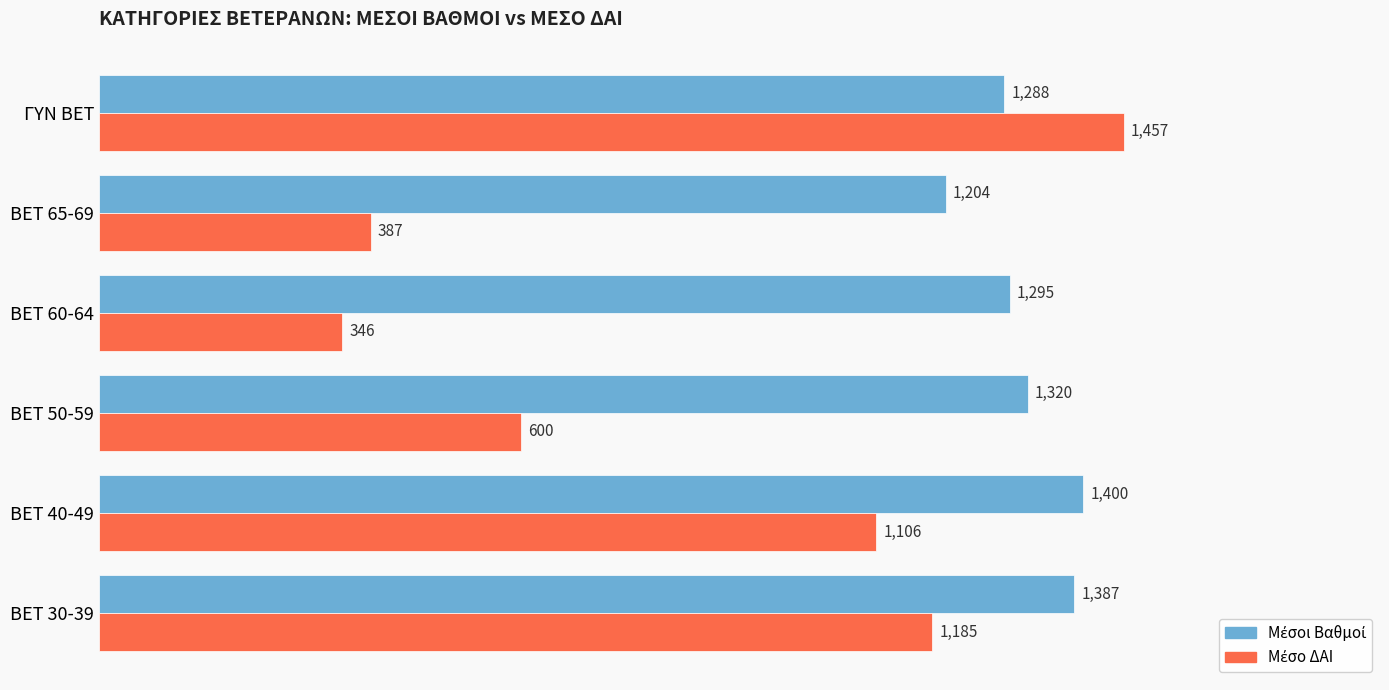

What is the maximum value shown in the chart?

1457.2